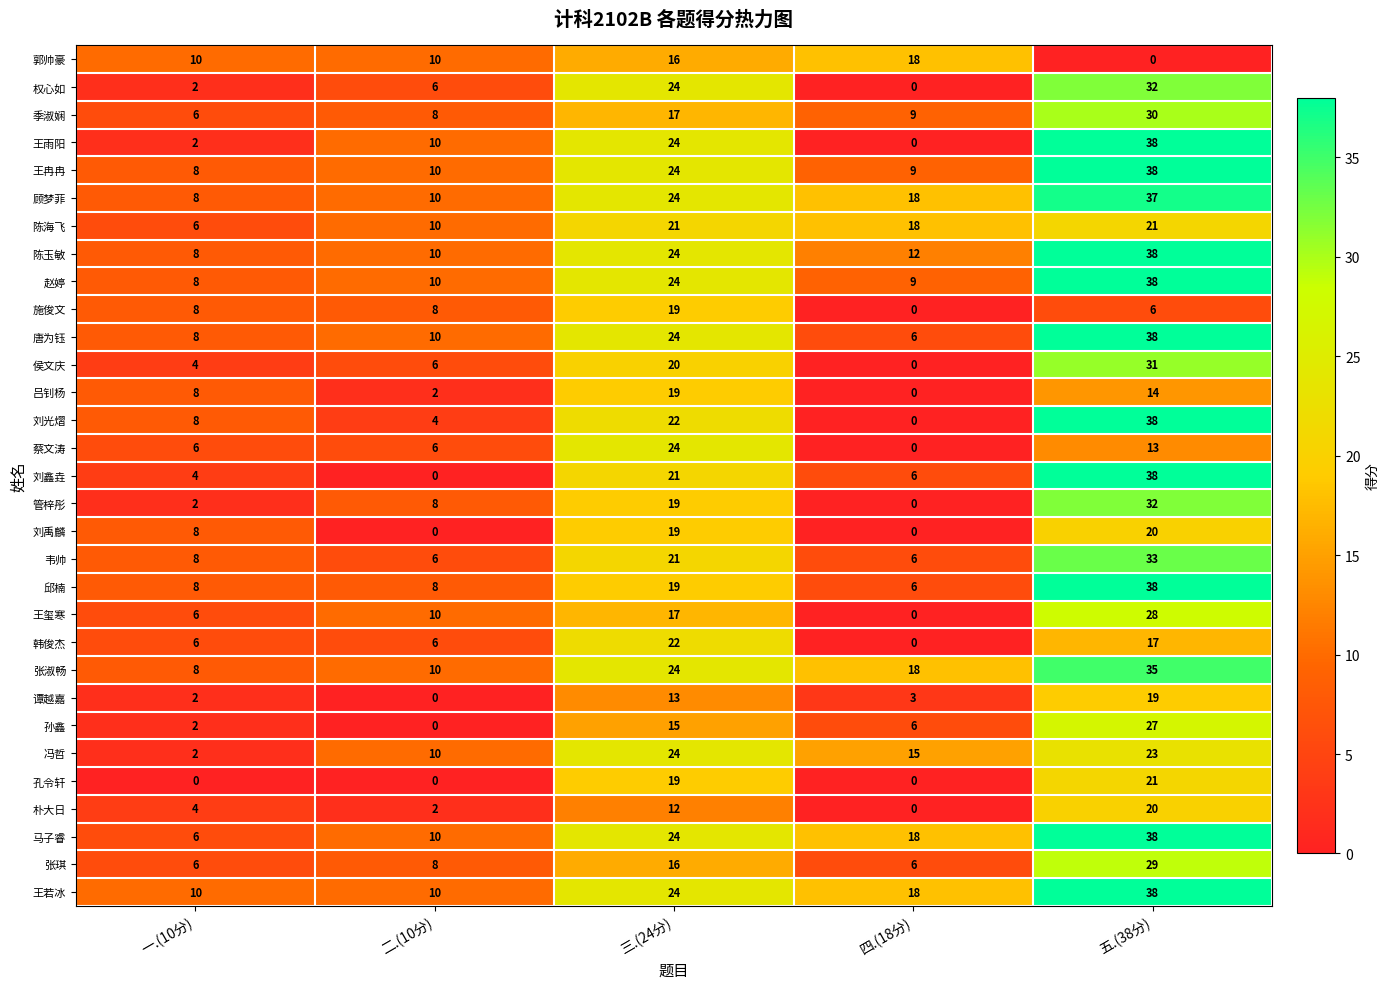

What is the difference between the 吕钊杨 values at 四.(18分) and 五.(38分)?

14